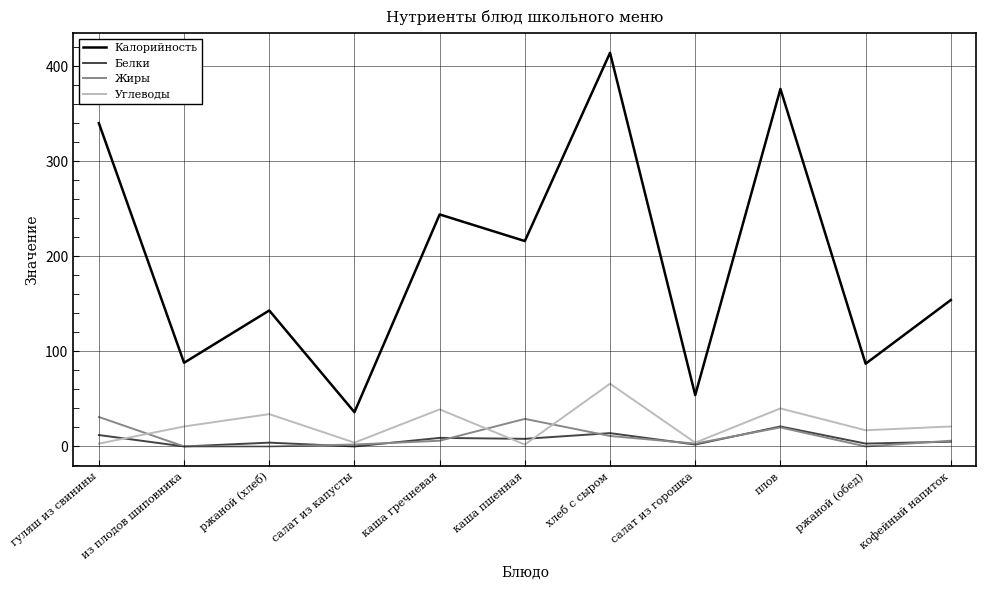

Which series has the largest range (max minus min)?

Калорийность